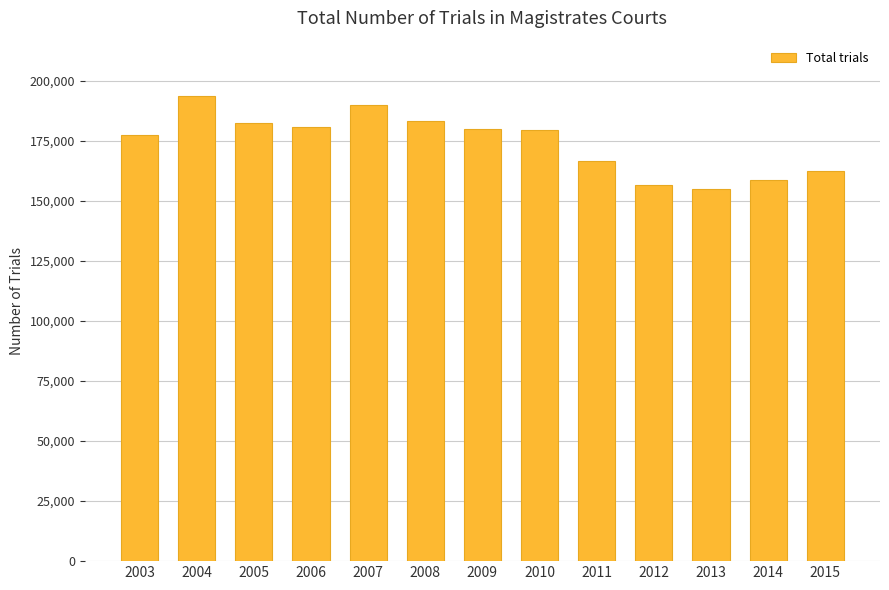

What is the minimum value shown in the chart?

155087